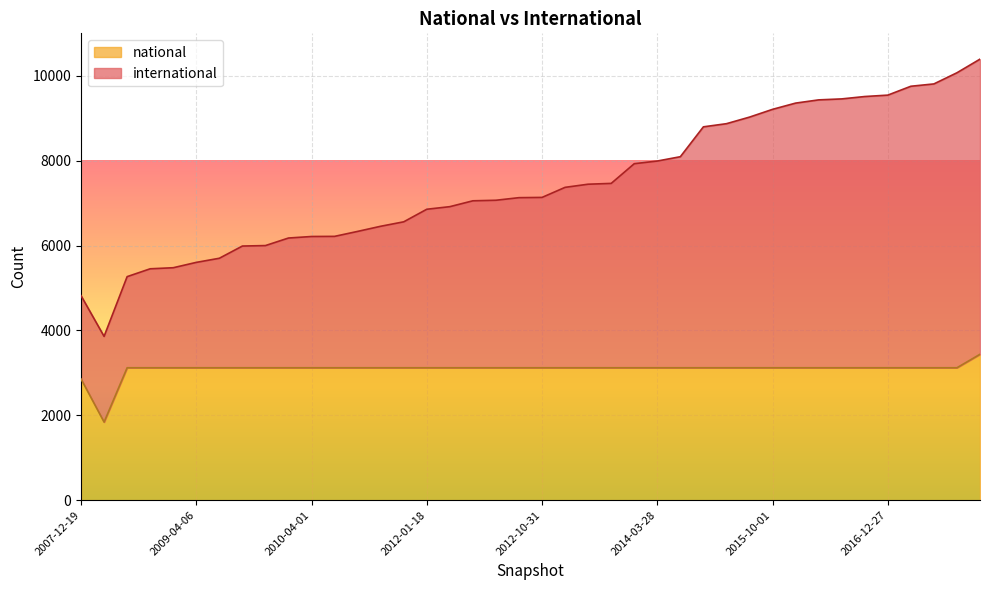

Is it true that national equals 889 at 2016-12-27?

False